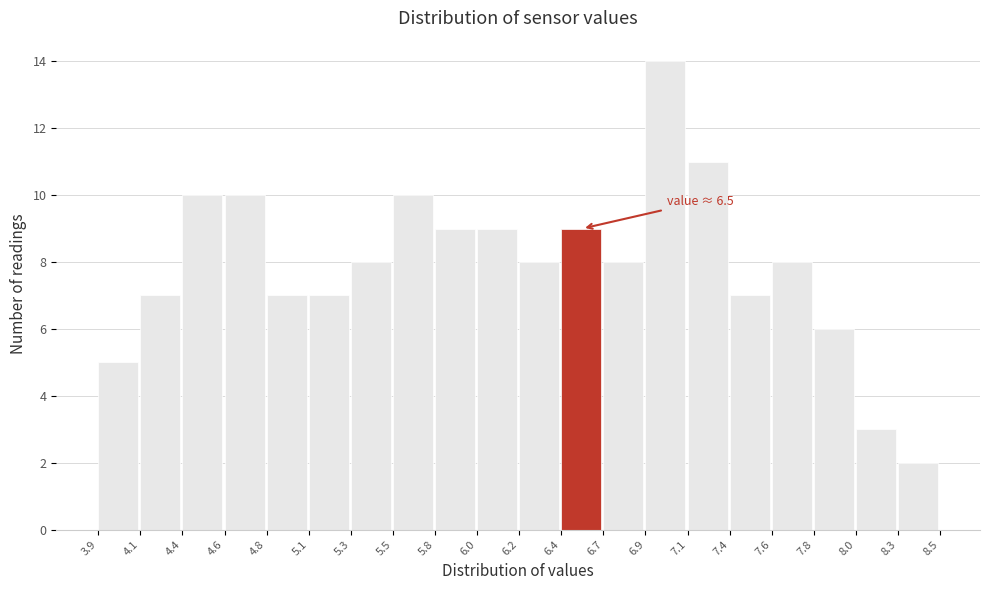

Which range on the x-axis has the tallest bar?

6.9 to 7.1